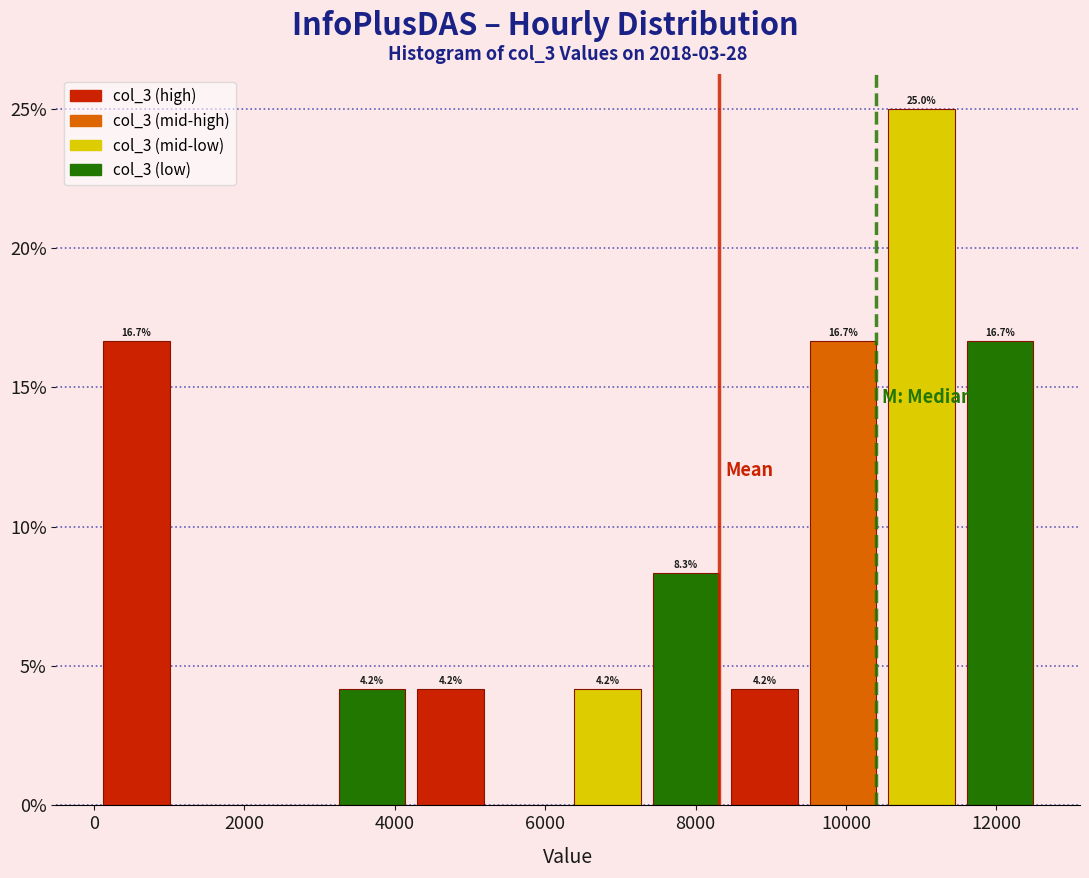

Which range on the x-axis has the tallest bar?

10400 to 11600